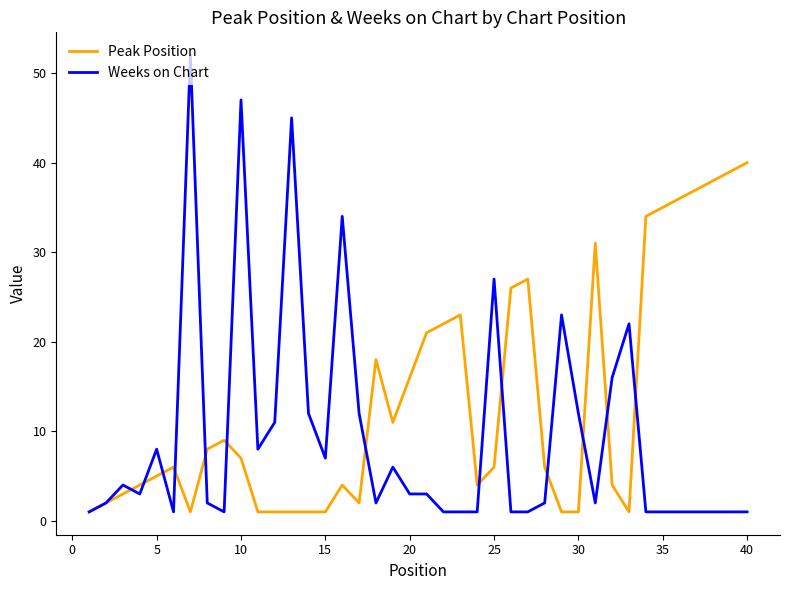

After their last crossing, which series has the higher values: Peak Position or Weeks on Chart?

Peak Position